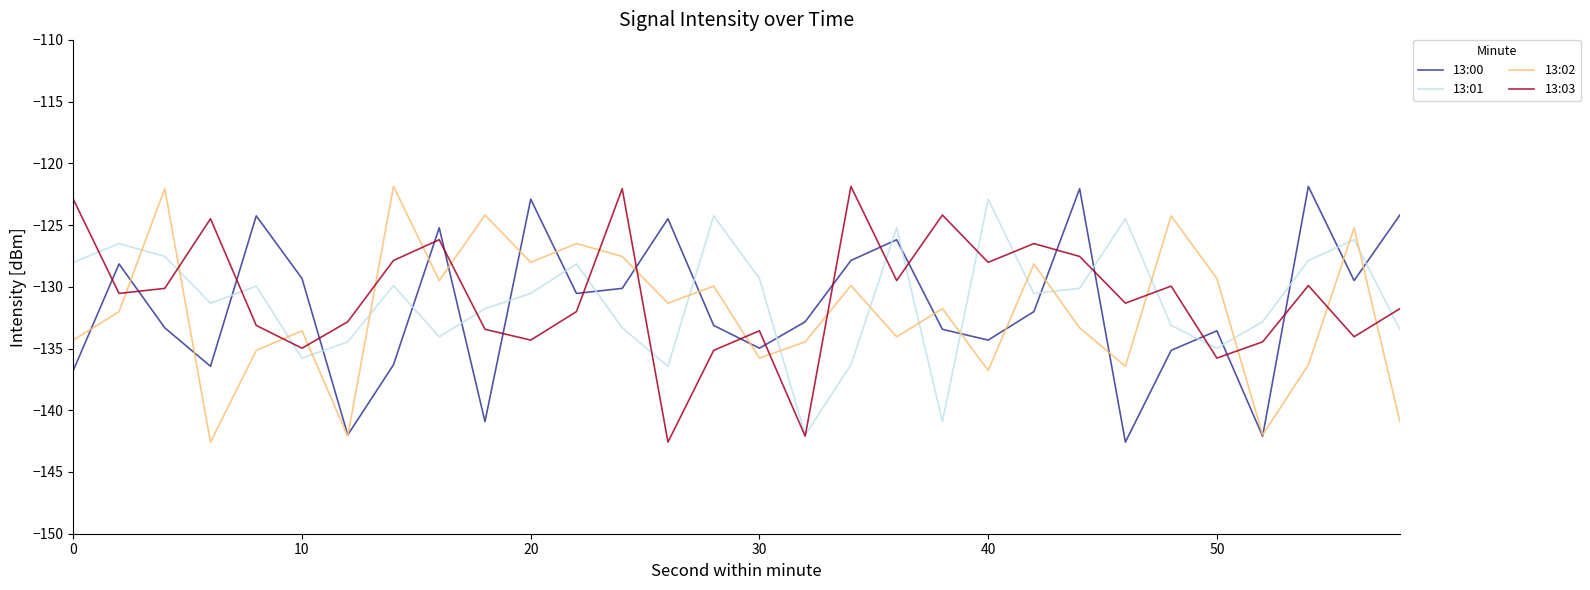

What is the minimum value for 13:02?

-142.6